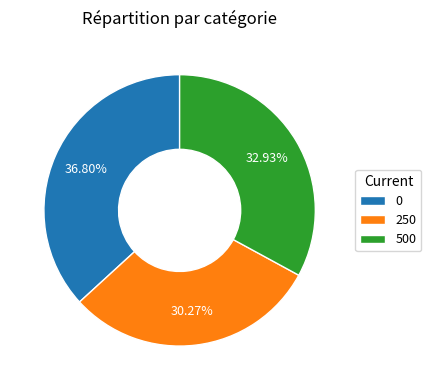

Is there any slice that represents more than half of the pie?

No